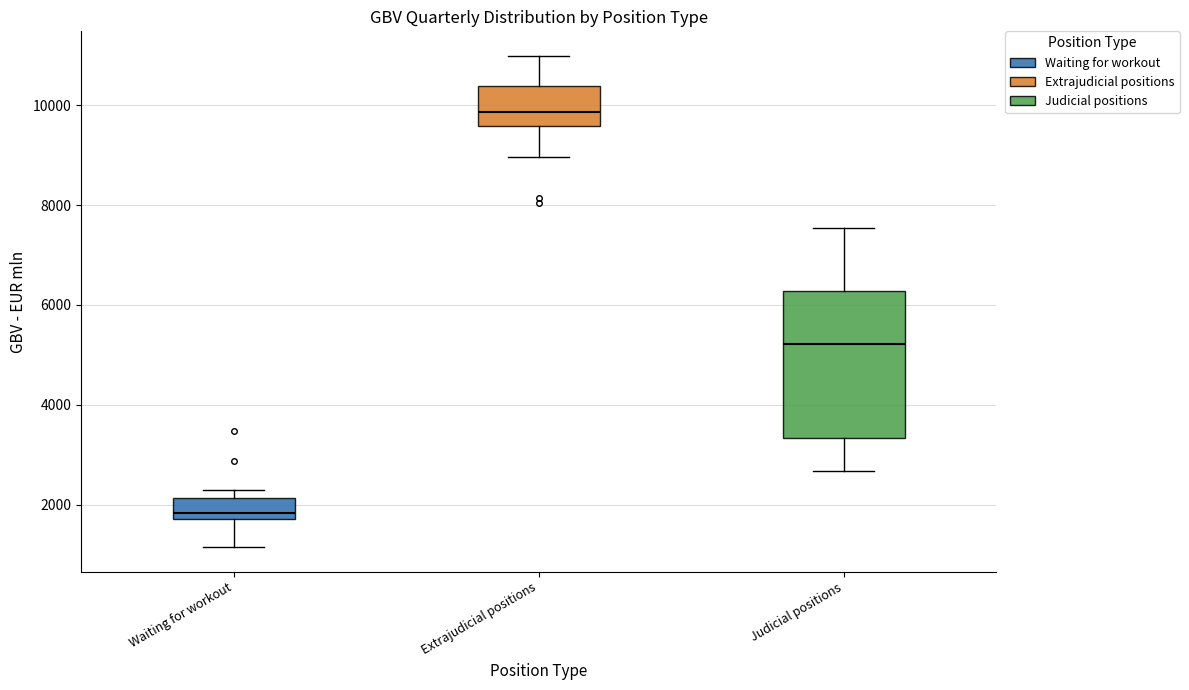

Where does the upper whisker of the box for Judicial positions end on the y-axis? The values are not printed on the chart, so give them approximately, as read against the axis.

7600